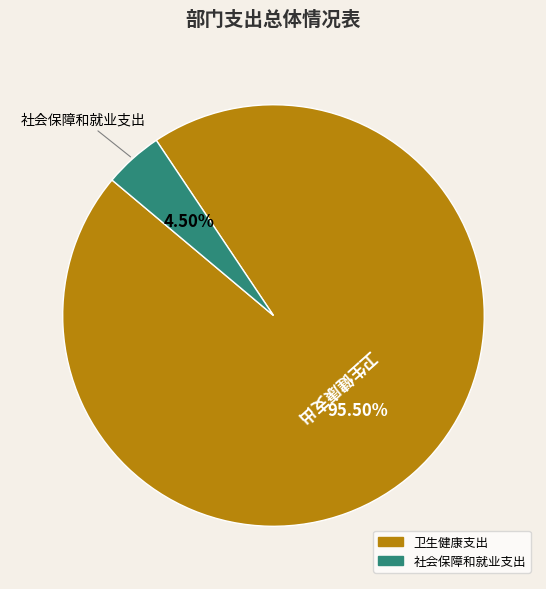

To the nearest percent, what is the difference between the largest and smallest slice percentages?

91%